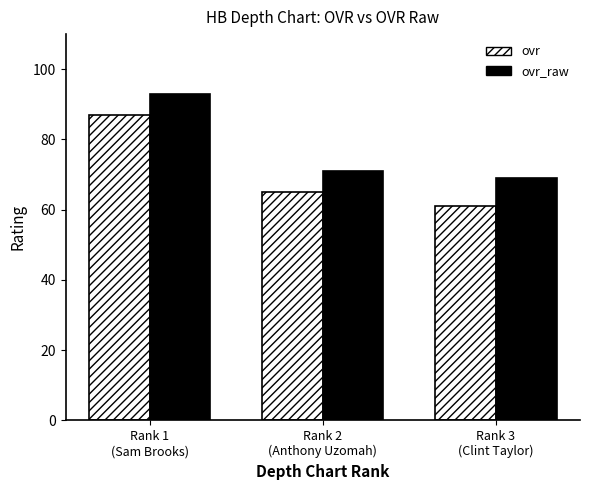

What is the value of the ovr_raw bar at the 1st from the left?

93